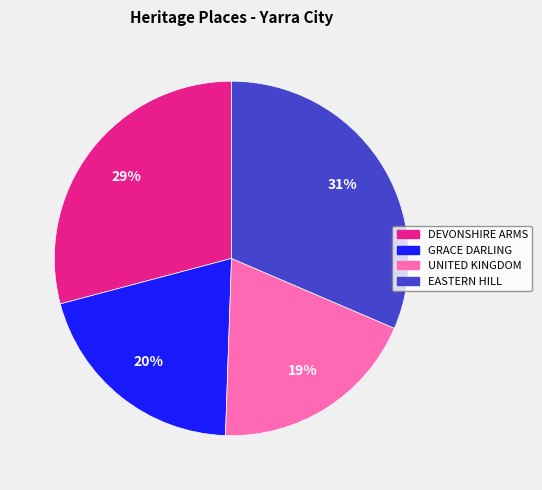

Is there any slice that represents more than half of the pie?

No